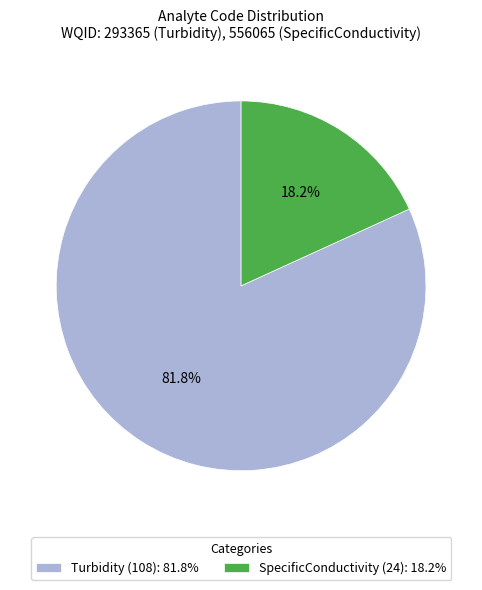

Is the sum of Turbidity (108) and SpecificConductivity (24) greater than half?

Yes